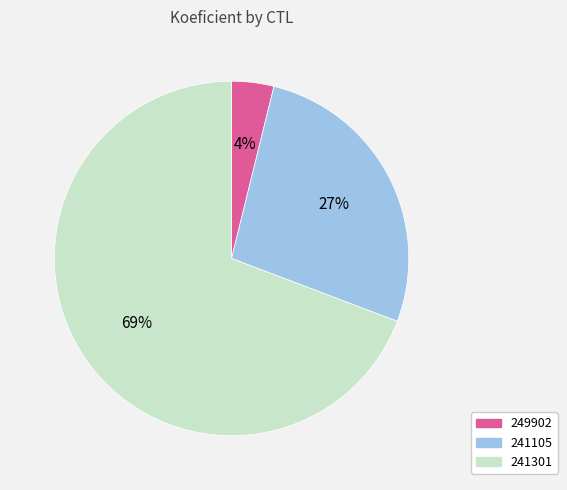

What percentage is the 241105 slice, to the nearest percent?

27%